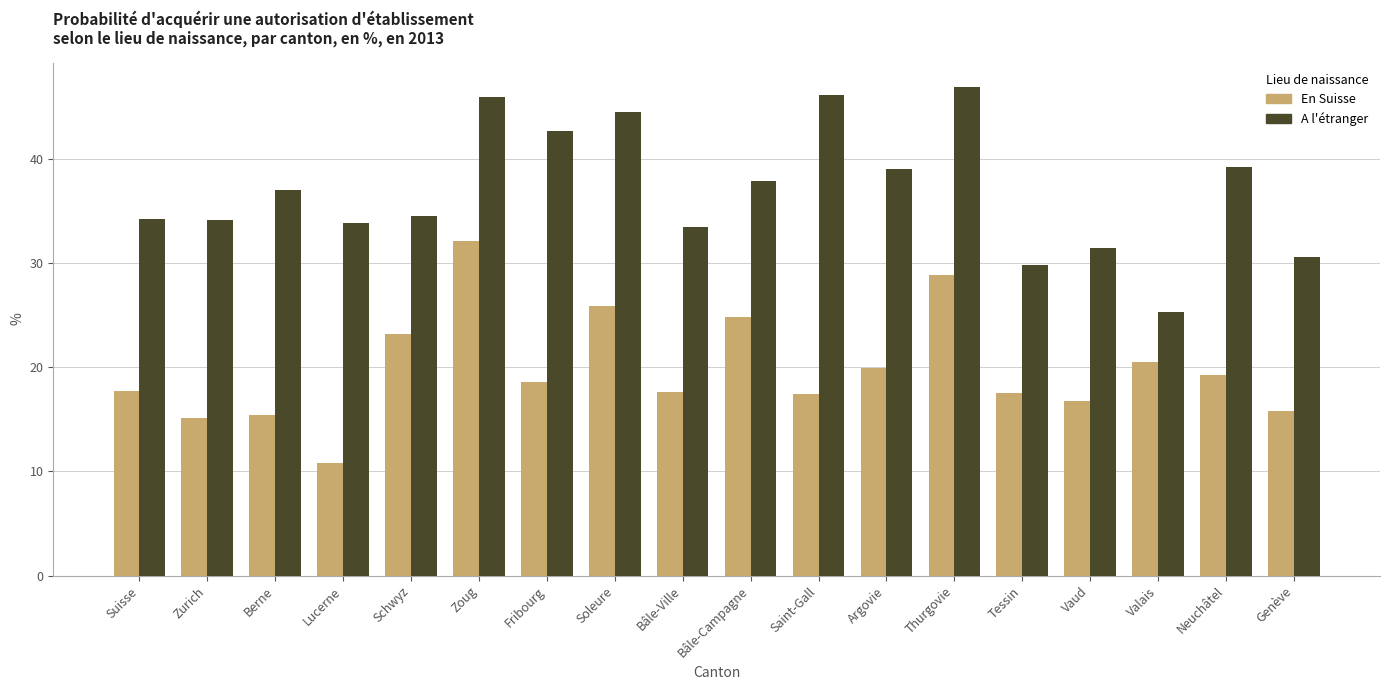

What is the spread (max minus min) of values at Zoug?

13.7